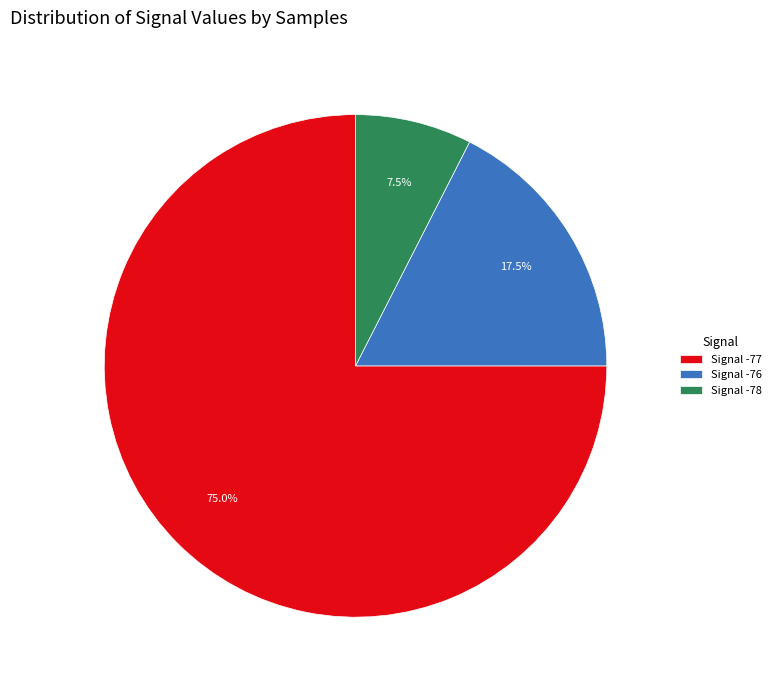

Between Signal -76 and Signal -77, which is larger?

Signal -77